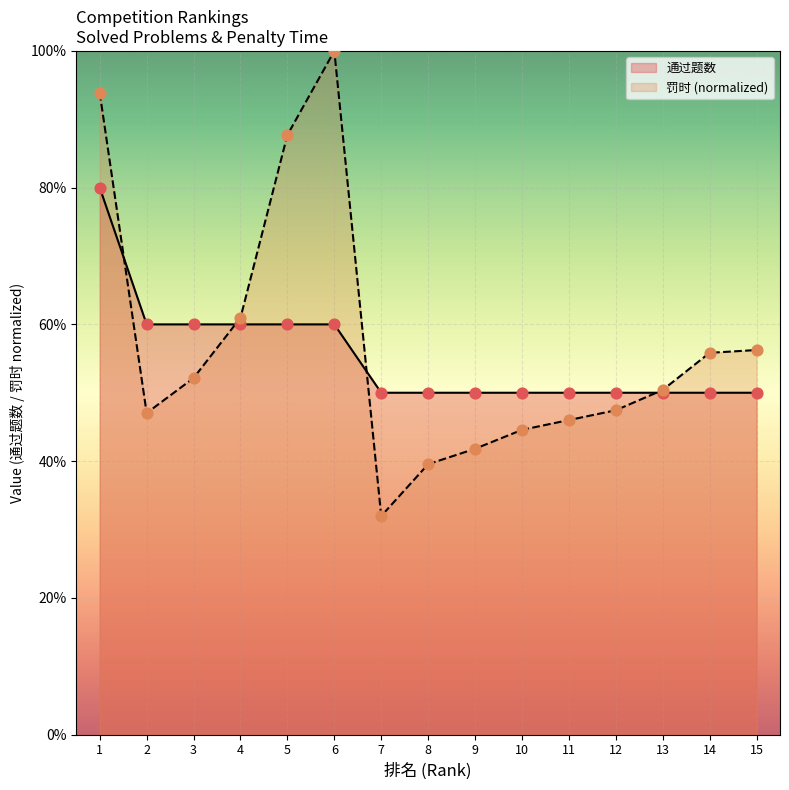

Which series has the largest Y range (max minus min)?

罚时